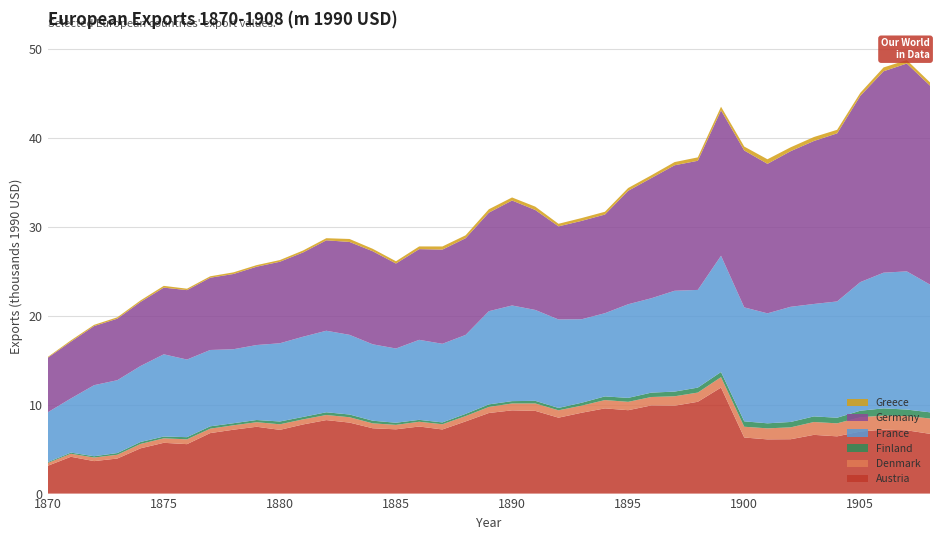

Reading left to right, what are all the values shown in this chart?

Austria: 3119.1	4135.5	3648.3	3938.7	5086.0	5705.7	5554.7	6796.9	7177.2	7508.6	7160.8	7769.3	8257.5	7976.3	7338.4	7220.5	7535.6	7204.0	8110.3	9053.6	9352.2	9294.5	8529.3	9086.2	9572.8	9370.3	9907.7	9873.3	10315.0	11912.7	6300.5	6090.1	6107.6	6598.6	6432.2	6970.8	7184.7	7109.9	6713.8
Denmark: 314.8	338.6	404.1	424.4	495.6	500.7	541.6	496.8	496.0	511.4	626.1	570.9	570.8	602.7	553.1	500.3	536.2	586.5	598.9	680.6	773.6	831.2	828.8	795.8	936.6	939.3	944.7	1060.3	1035.6	1173.3	1209.8	1239.4	1335.4	1443.7	1460.5	1608.2	1578.8	1596.6	1725.5
Finland: 99.8	129.2	144.3	192.3	216.9	205.1	243.9	264.6	232.7	247.7	314.3	273.3	307.6	306.0	297.5	240.4	213.1	206.8	245.9	288.3	263.5	294.7	267.1	327.6	410.1	442.8	492.6	526.0	556.6	575.6	607.6	566.6	605.7	629.9	631.2	733.5	810.9	735.4	690.5
France: 5594.7	6086.4	7985.3	8184.6	8540.2	9238.1	8721.7	8577.1	8314.4	8424.7	8789.9	9012.4	9161.9	8953.0	8583.7	8339.7	8990.3	8834.2	8873.1	10470.6	10748.4	10214.5	9941.0	9381.6	9349.7	10522.3	10604.4	11329.4	10978.7	13062.1	12803.7	12356.8	12940.9	12633.0	13066.5	14452.9	15247.4	15529.0	14353.4
Germany: 6129.0	6380.3	6641.9	6914.2	7197.7	7492.8	7800.0	8119.8	8452.7	8799.3	9160.0	9469.2	10159.8	10437.8	10456.7	9548.5	10192.3	10583.4	10866.7	11072.7	11793.9	11230.5	10460.5	11053.4	11087.1	12743.8	13504.6	14102.6	14510.4	16335.7	17629.6	16798.2	17486.7	18313.0	18886.5	20928.7	22630.5	23351.8	22357.3
Greece: 84.2	148.4	138.0	154.7	171.5	198.5	160.1	160.8	183.9	180.5	188.5	219.9	238.4	333.4	274.4	256.8	305.0	351.9	328.1	381.3	342.9	376.3	290.0	317.7	312.0	317.2	312.9	357.5	382.1	408.5	441.0	514.7	436.4	447.8	400.3	338.9	430.3	388.0	363.2